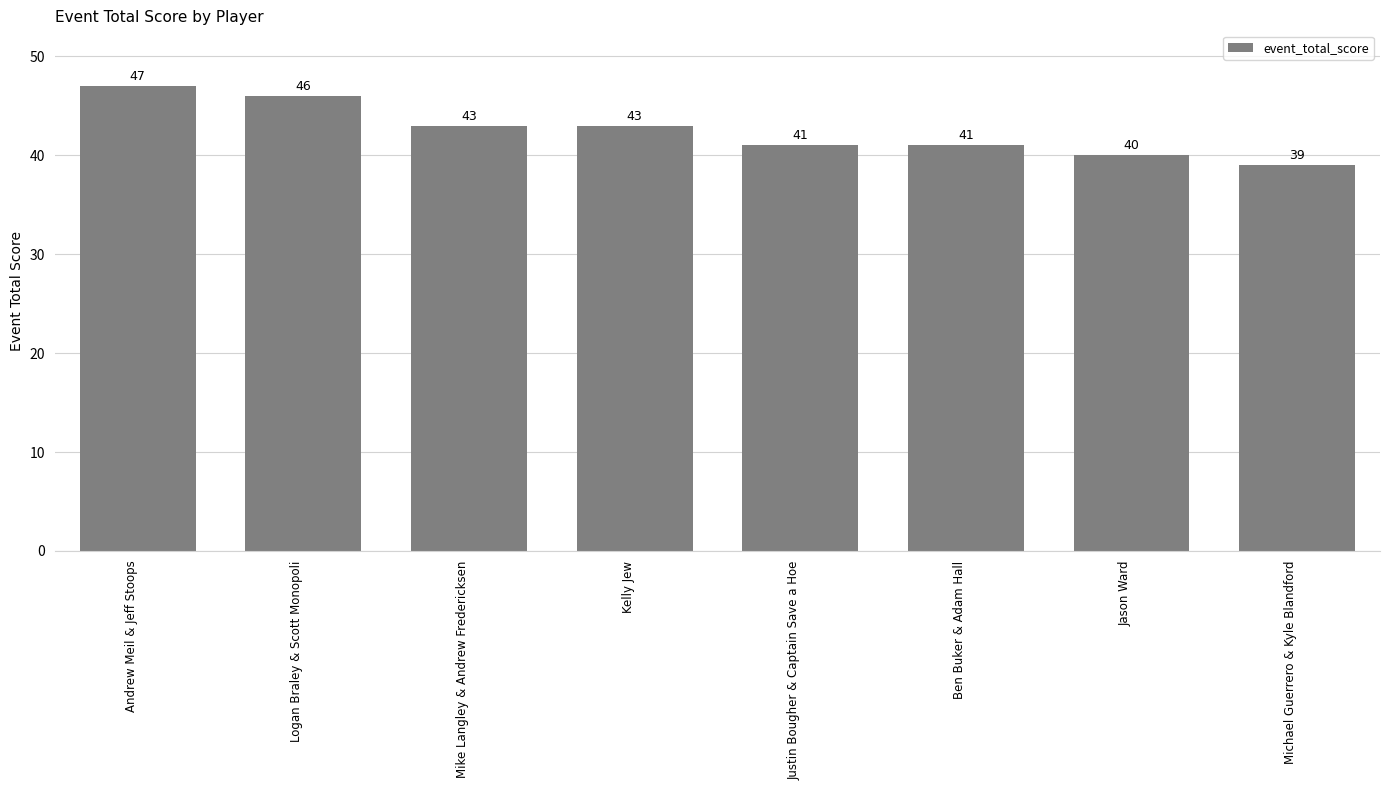

What is the value of the 5th bar from the left?

41